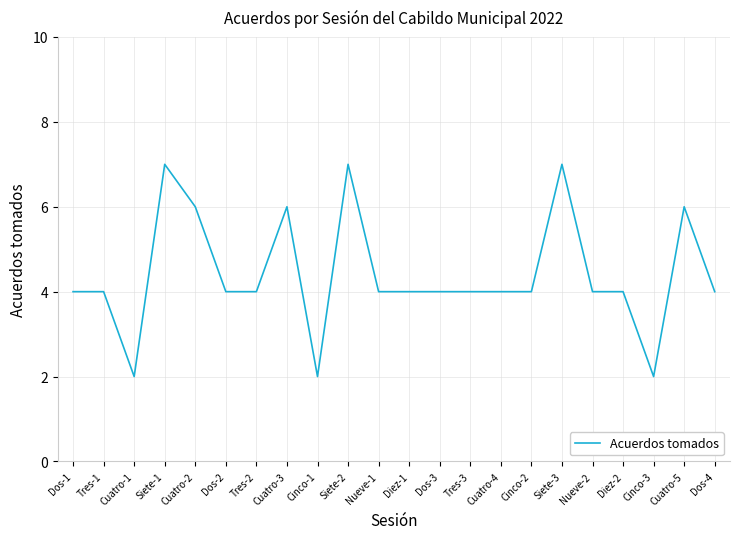

What is the maximum value shown in the chart?

7